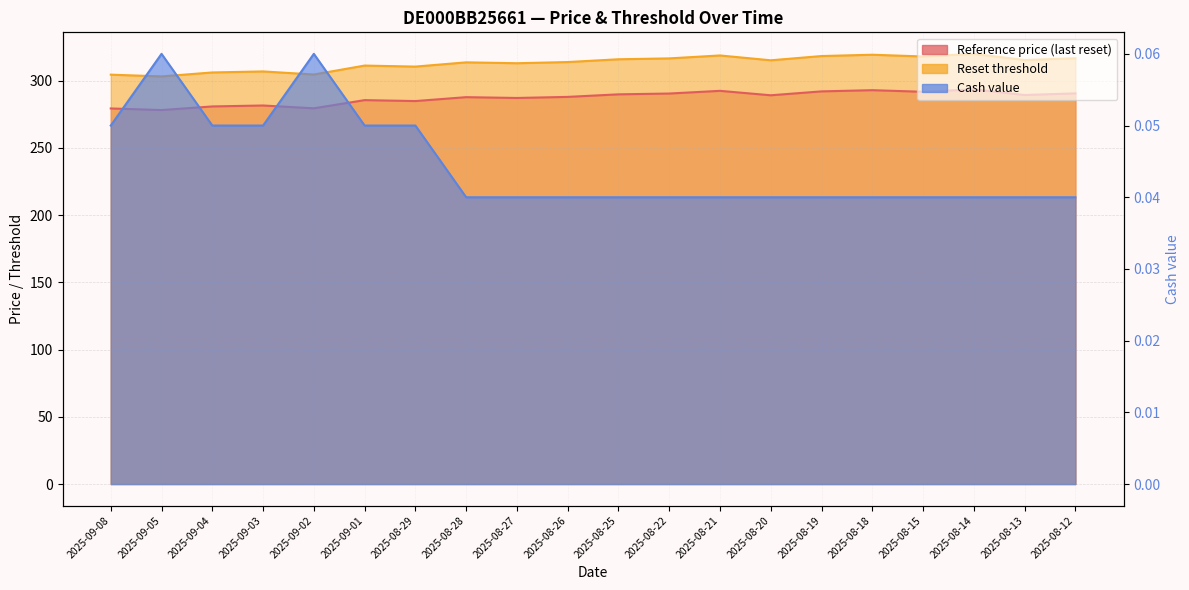

Which series has the widest spread of values?

Reset threshold